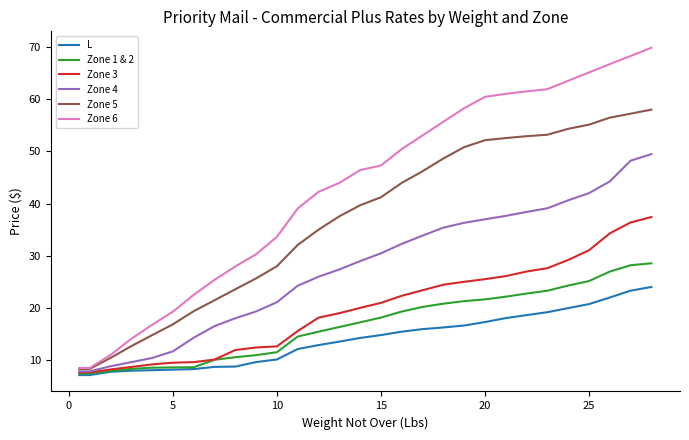

List the series in order of their peak value, lowest first.

L, Zone 1 & 2, Zone 3, Zone 4, Zone 5, Zone 6